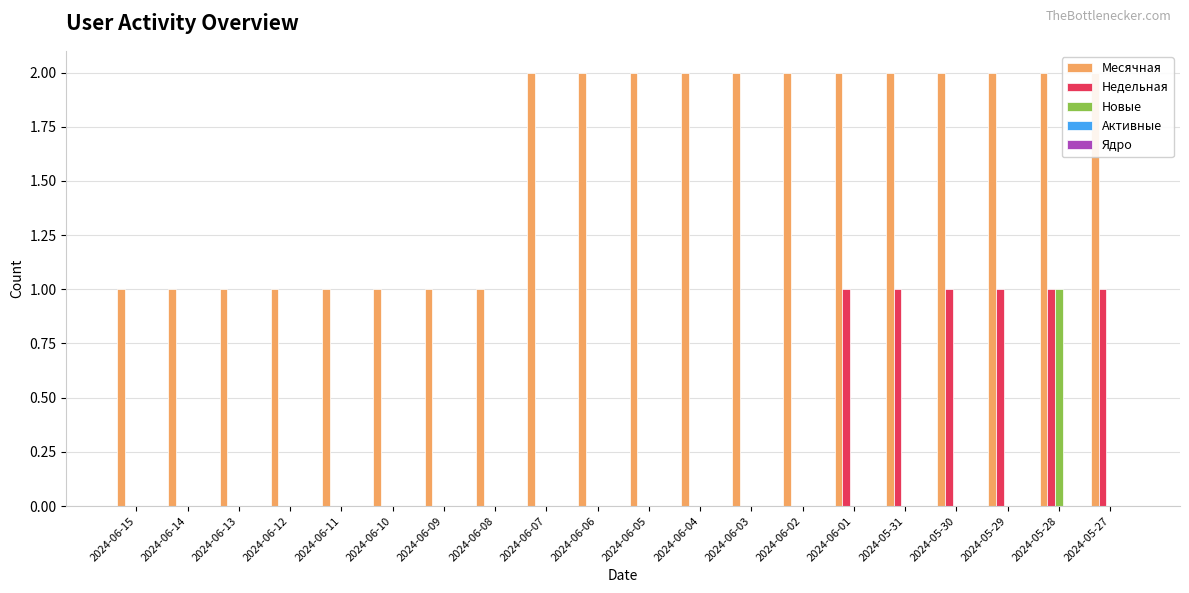

Which series has the largest range (max minus min)?

Месячная